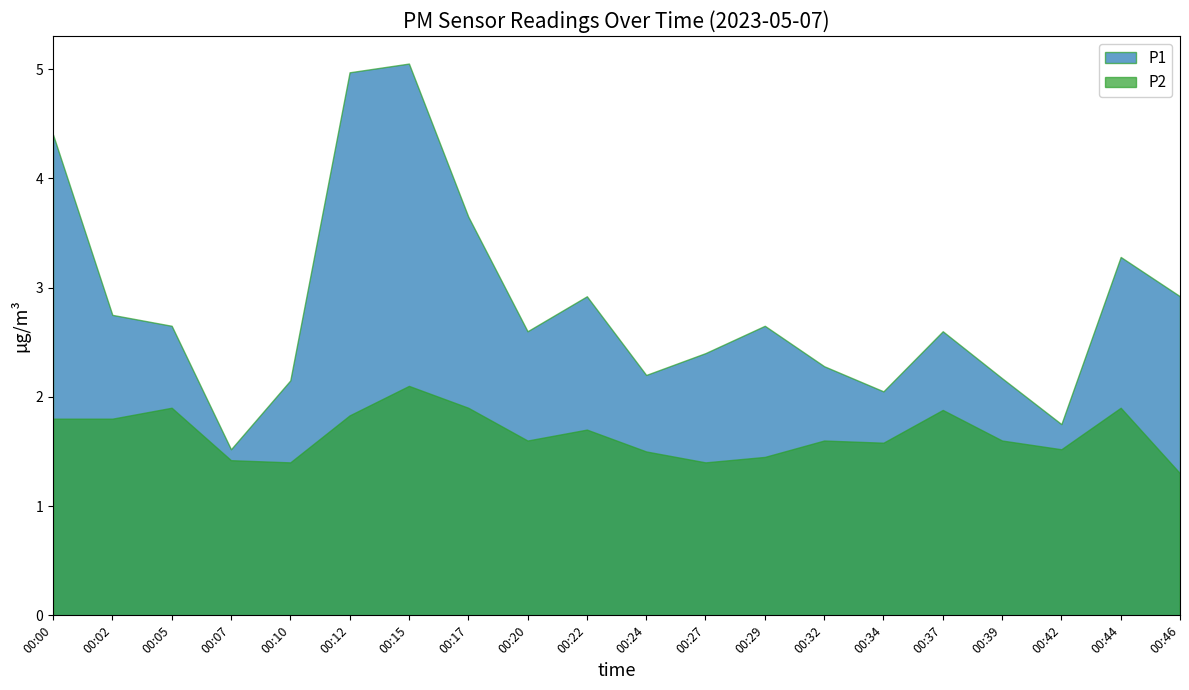

List the series in order of their peak value, highest first.

P1, P2